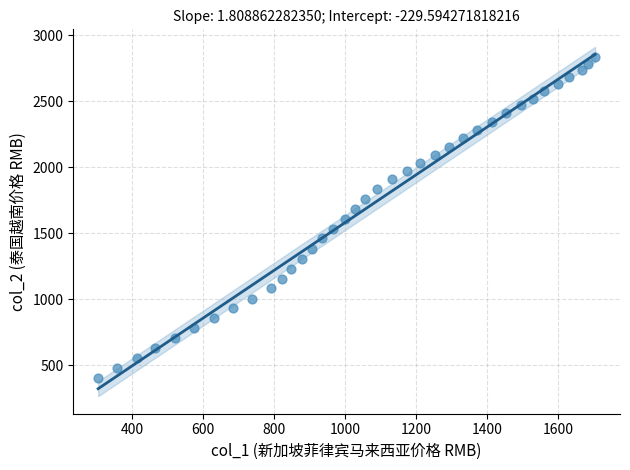

What is the range of X values (max minus min)?

1400